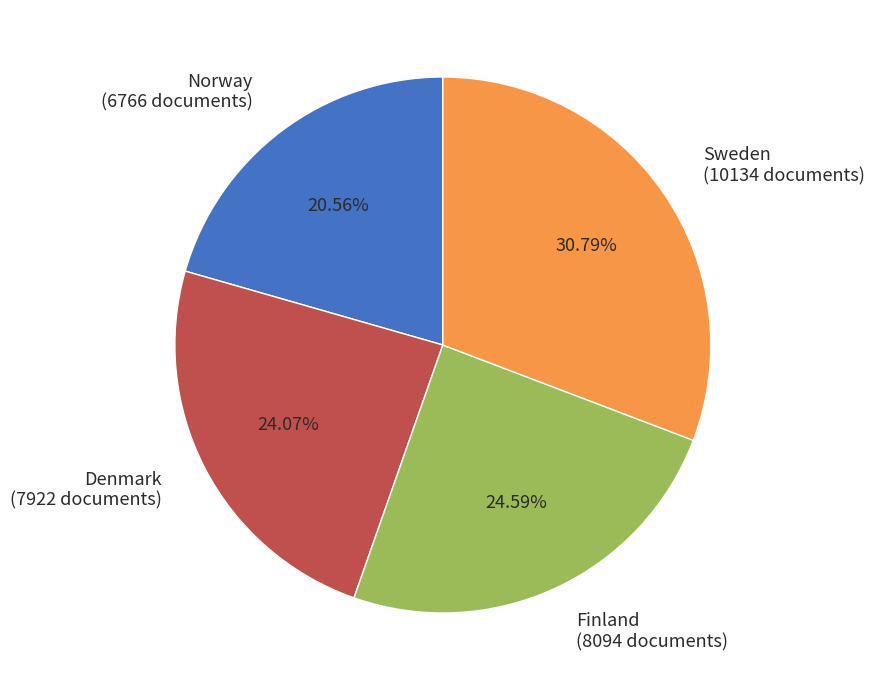

Rank the categories by value from highest to lowest.

Sweden, Finland, Denmark, Norway